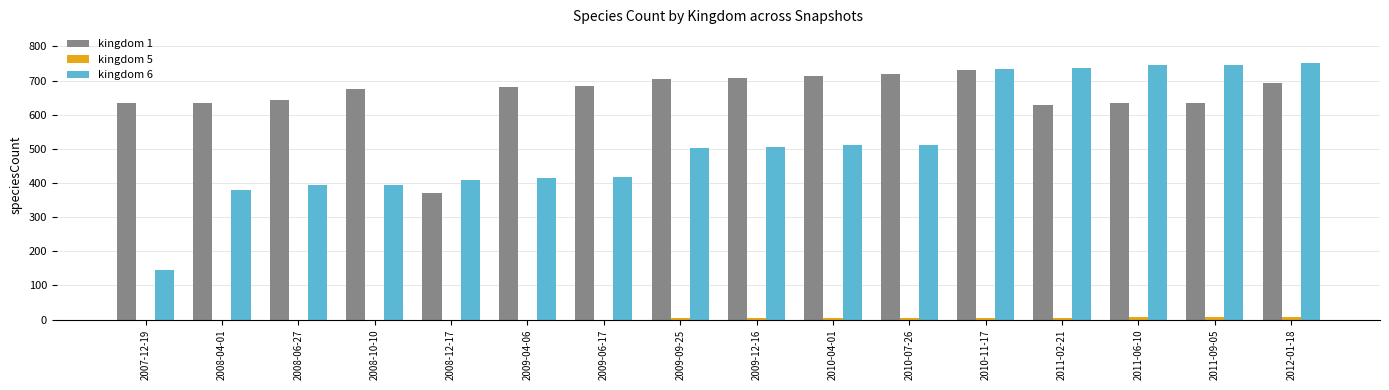

How many data points does each series have?

16